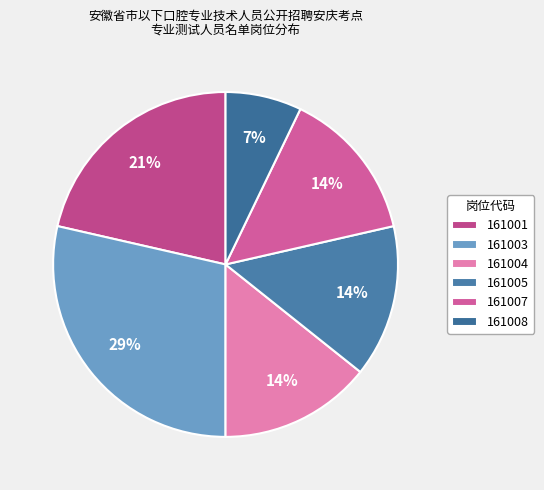

To the nearest percent, what is the average slice percentage?

17%